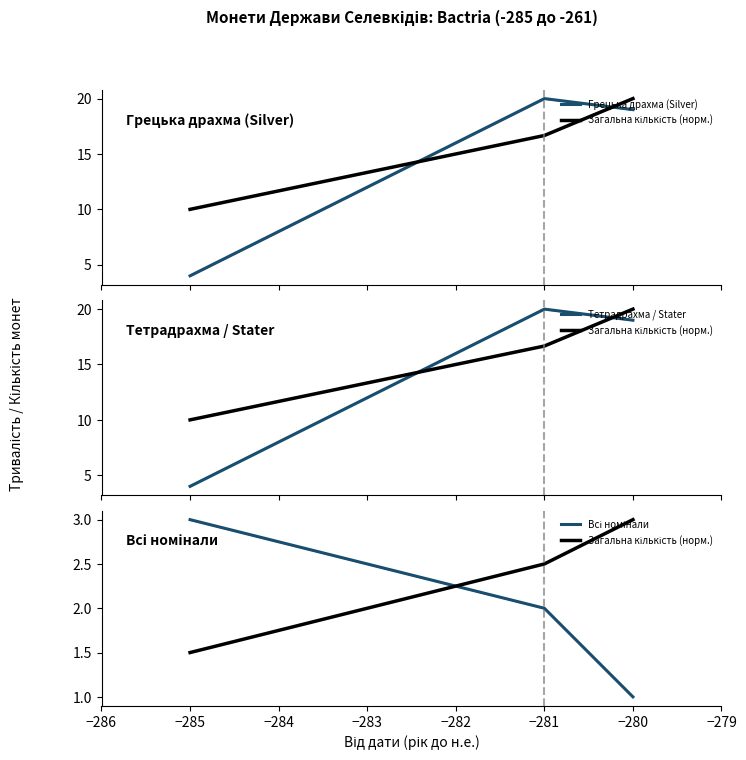

List the series in order of their peak value, lowest first.

Загальна кількість (норм.), Всі номінали, Грецька драхма (Silver), Tетрадрахма / Stater